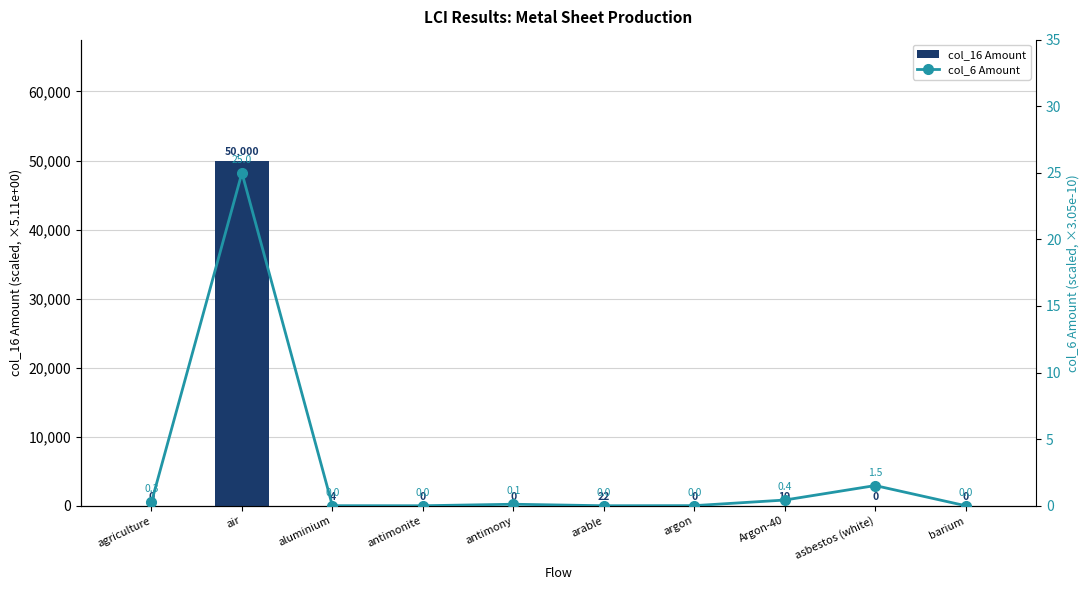

Does the chart contain stacked bars?

No